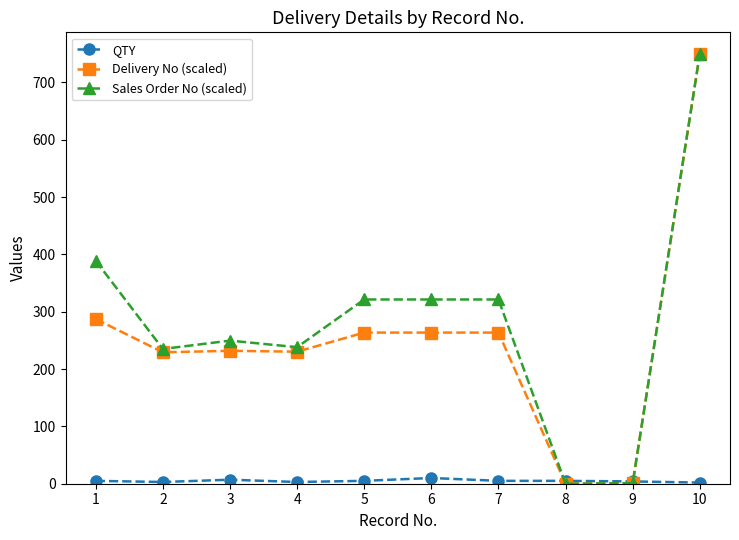

What is the sum of the Delivery No (scaled) values at 7 and 8?

263.7